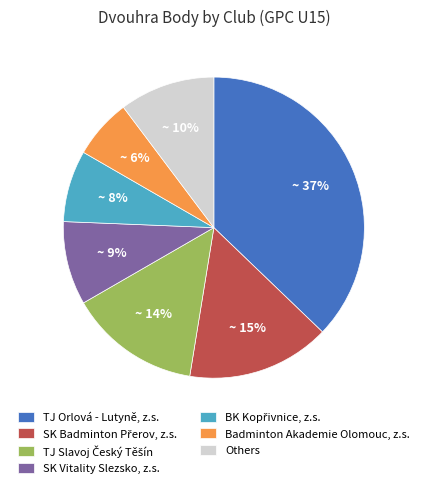

To the nearest percent, what is the average slice percentage?

14%